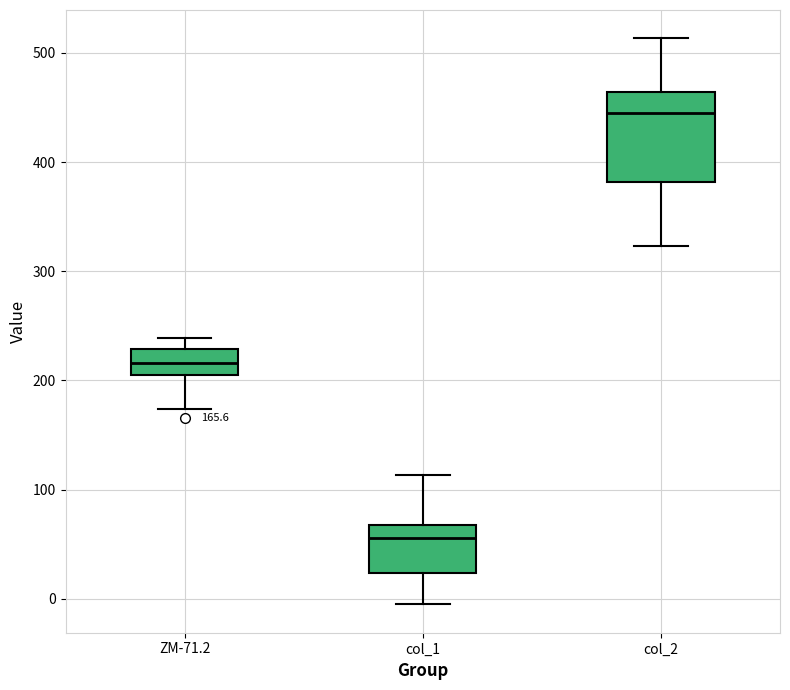

Which box's median line is the lowest?

col_1